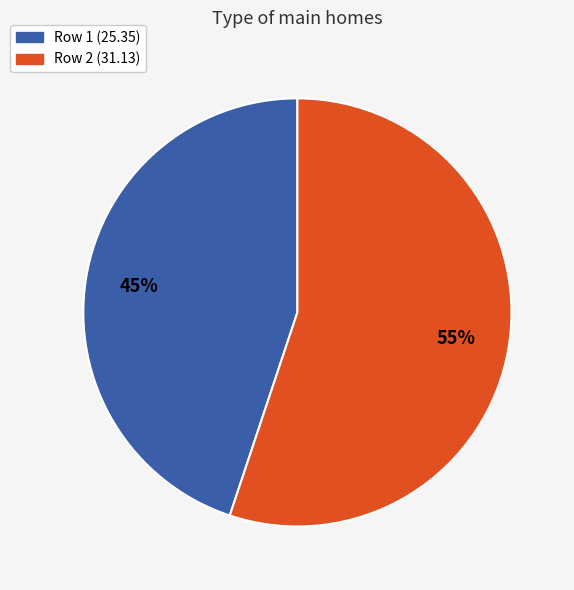

Is there a majority slice in this chart?

Yes